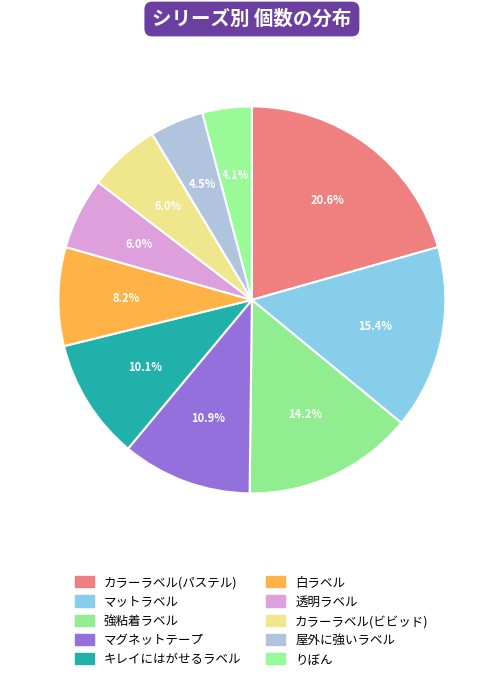

How many segments does this pie chart have?

10